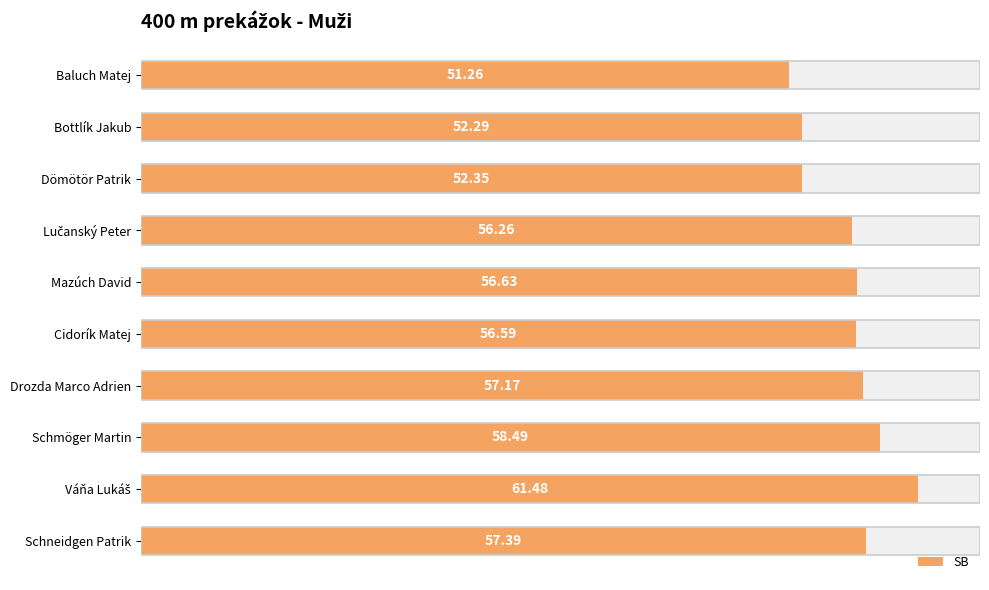

What value does the data have at 70?

58.5